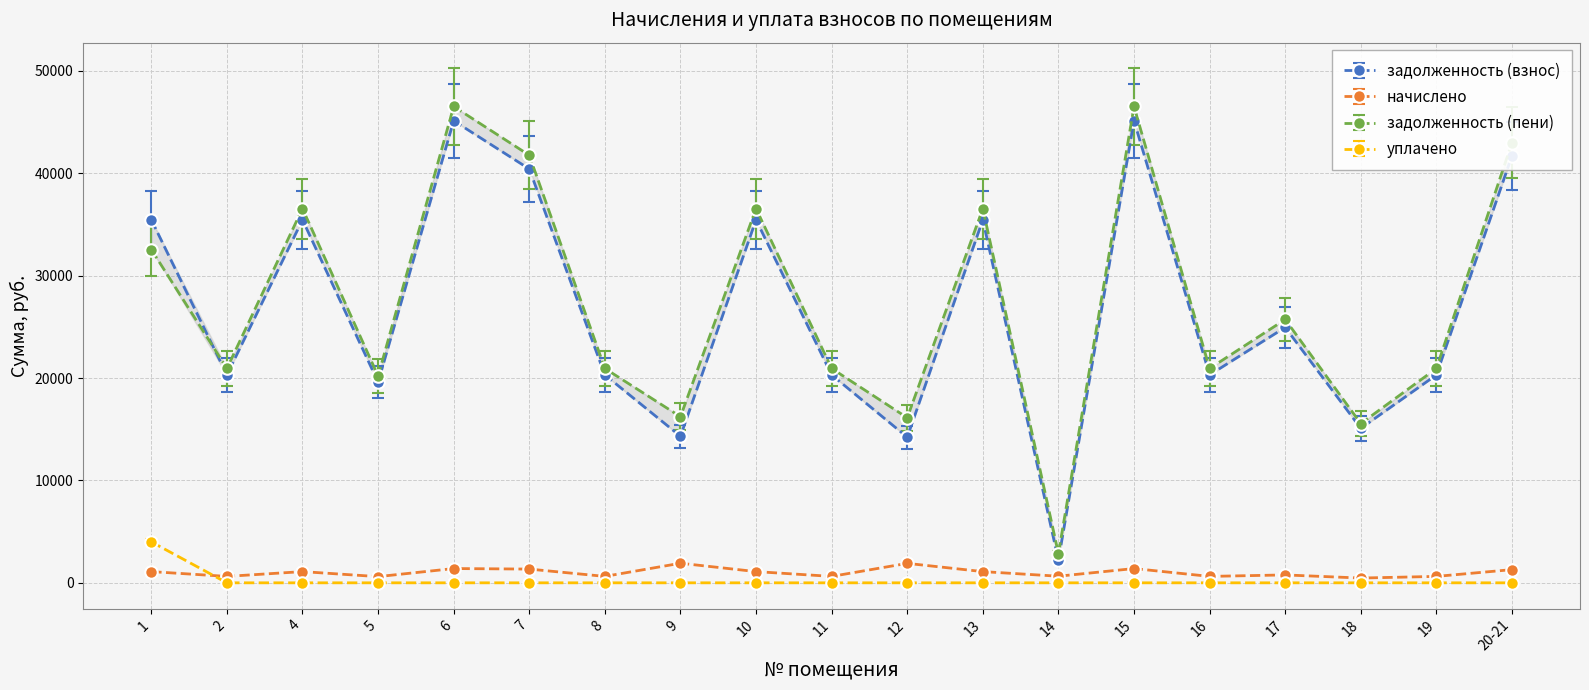

How many interior local peaks does the начислено series have?

6